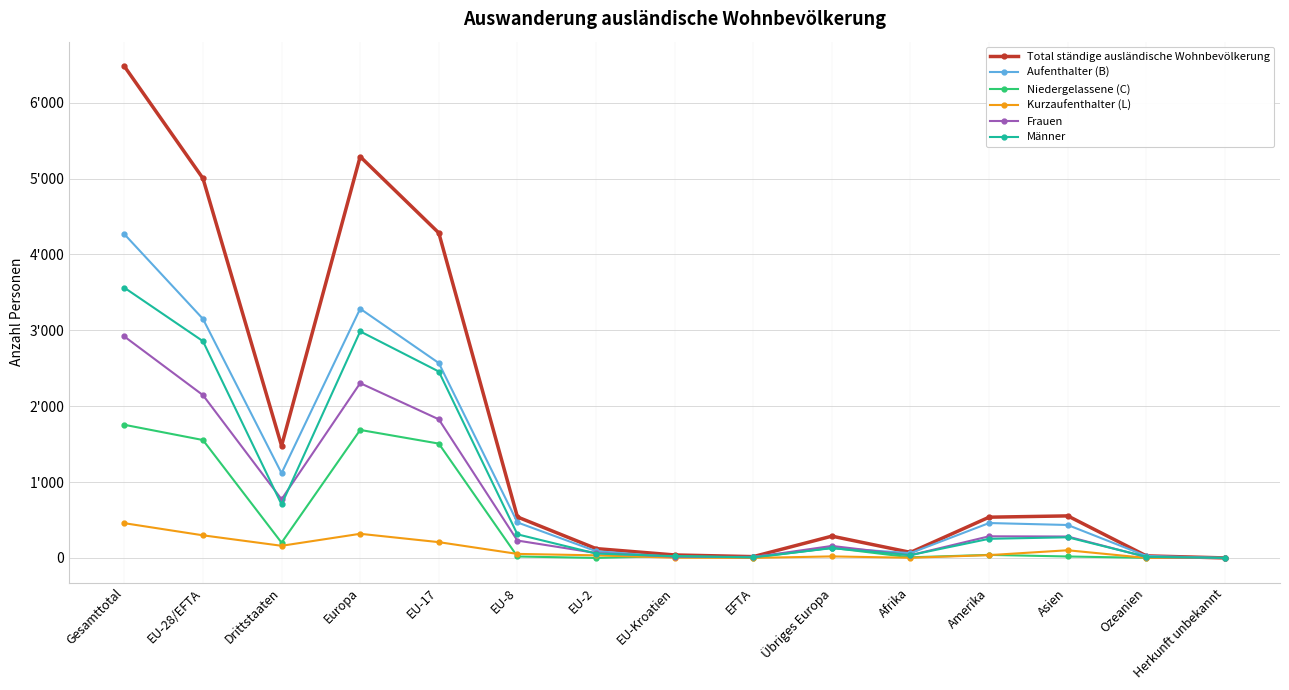

True or false: Aufenthalter (B) and Total ständige ausländische Wohnbevölkerung intersect in this chart.

False